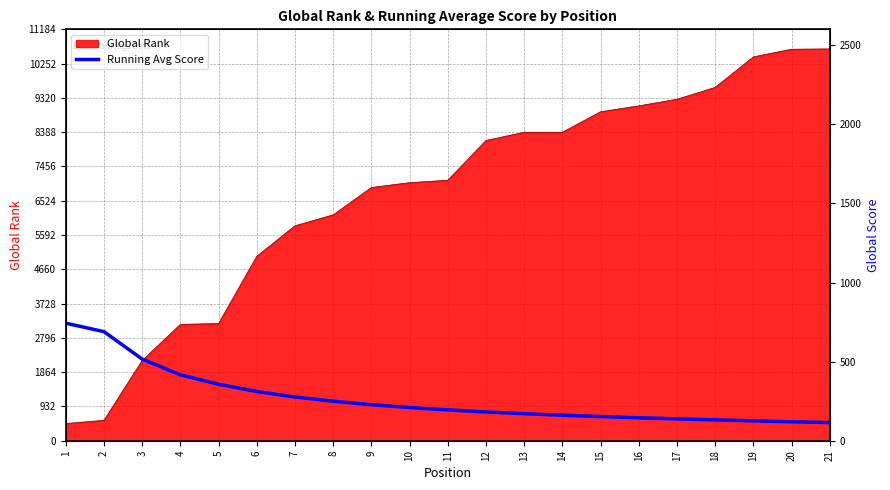

What is the minimum value for Global Rank?

467